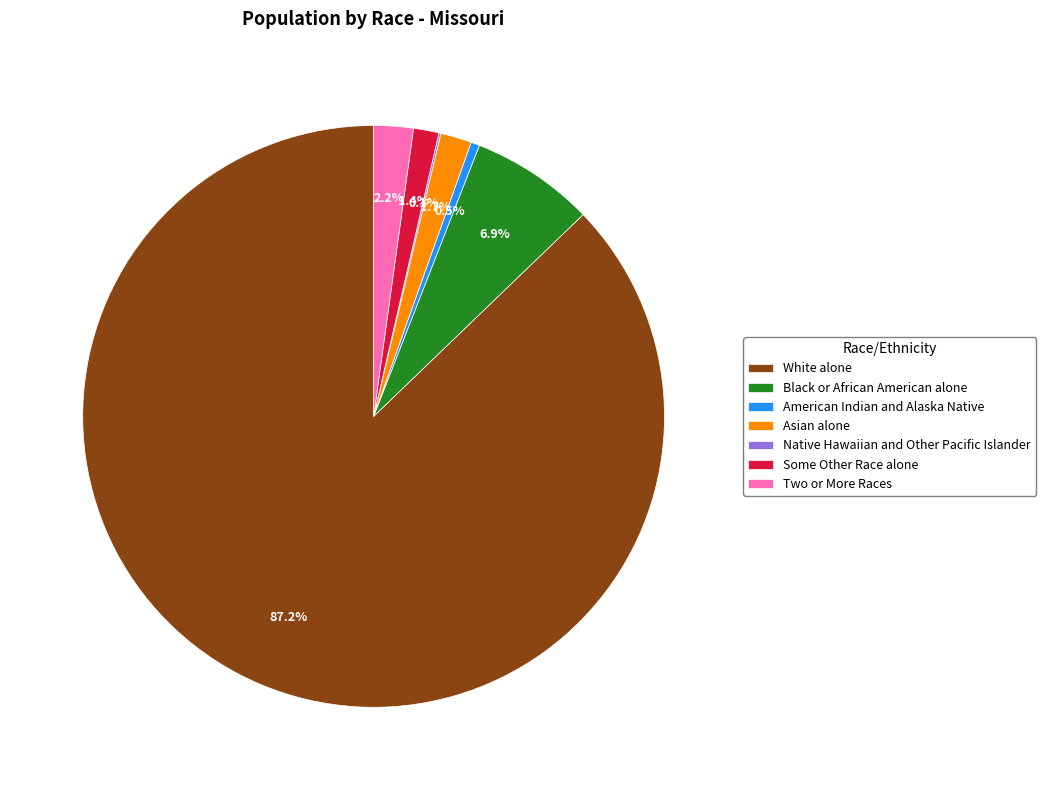

Combined, do Black or African American alone and Two or More Races account for over 50%?

No